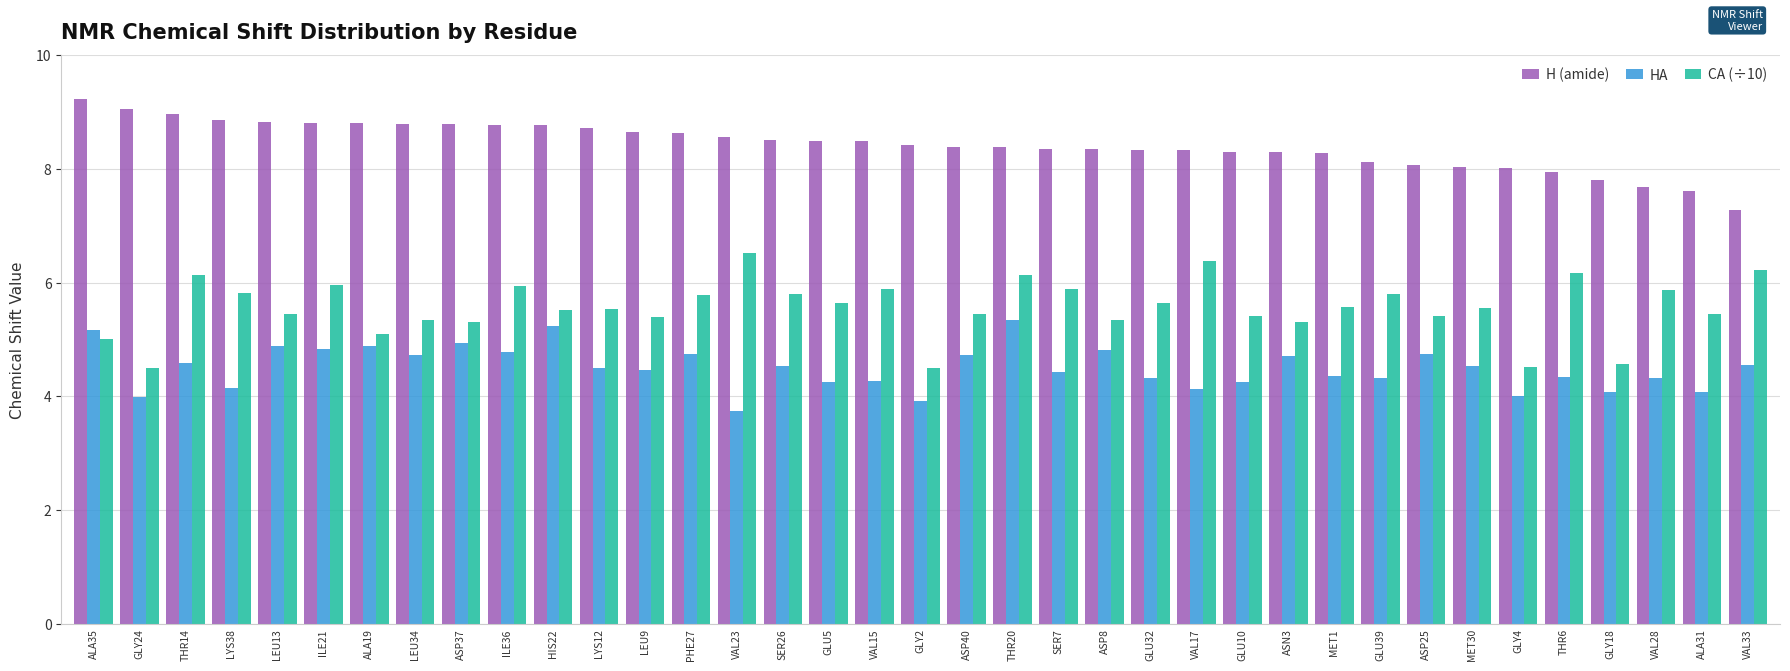

What position from the left is ILE36?

10